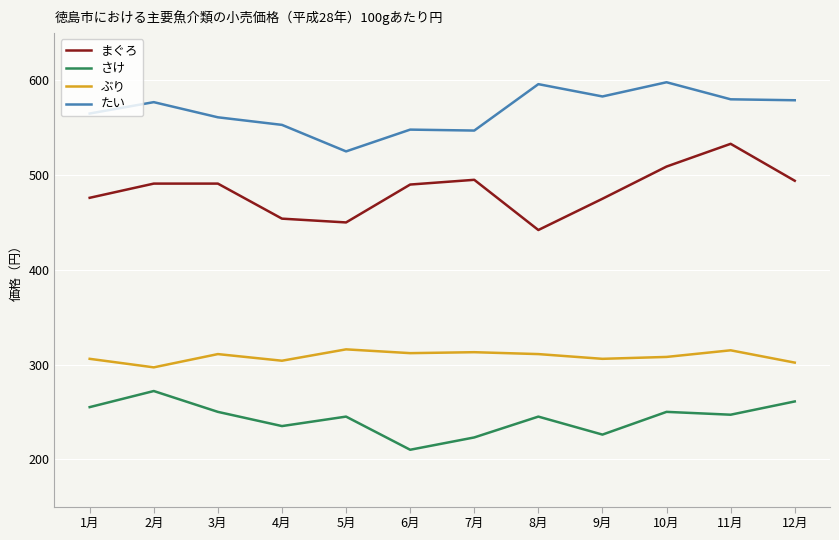

True or false: さけ and まぐろ cross at least once.

False